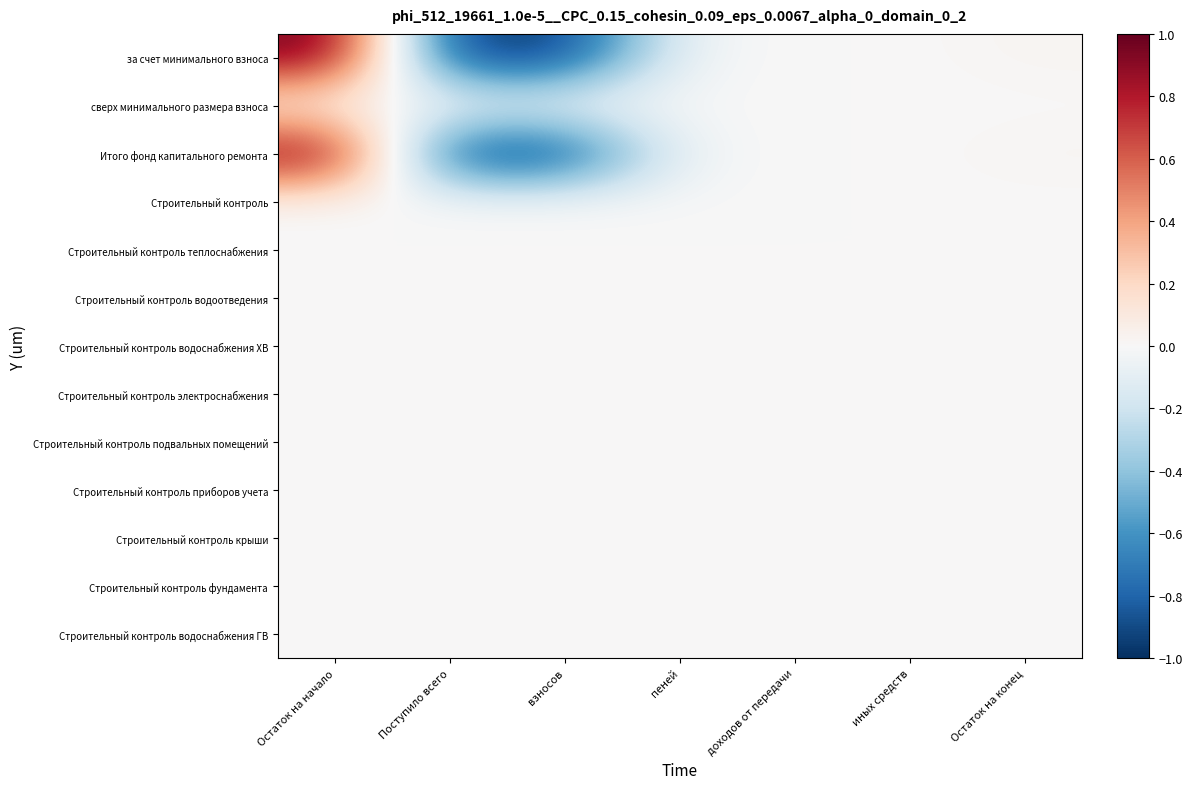

What is the spread (max minus min) of values at Остаток на начало?

1.0